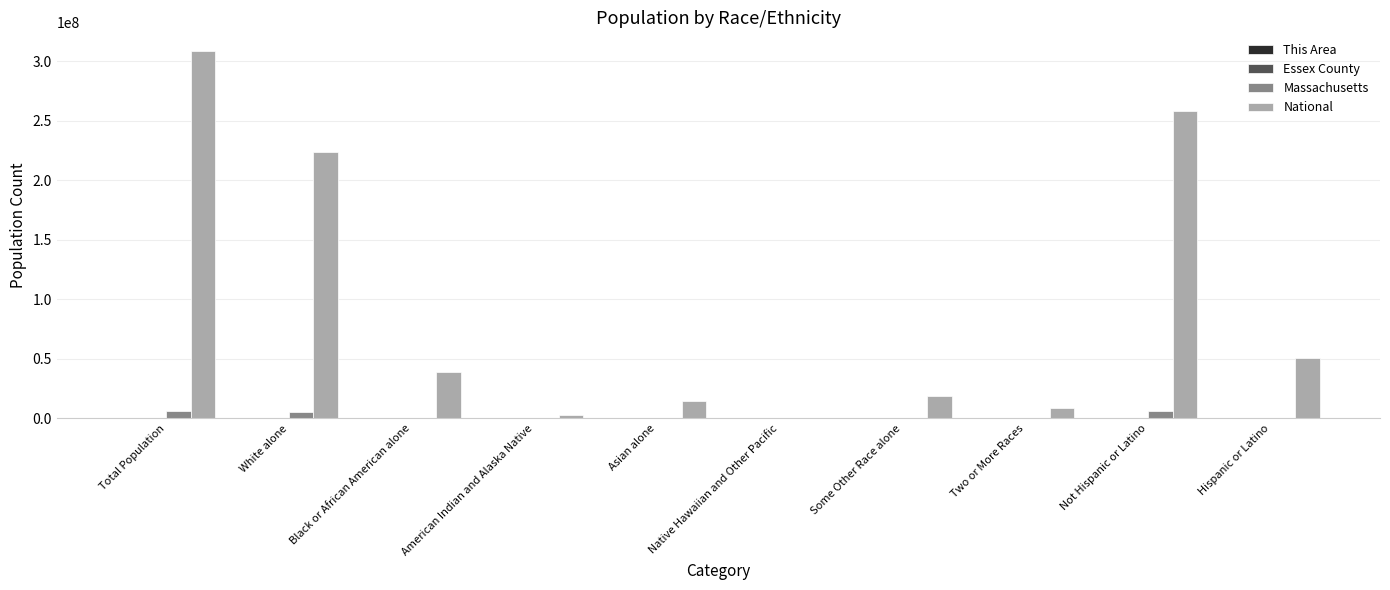

Where is National nearest to the value 154642775?

White alone